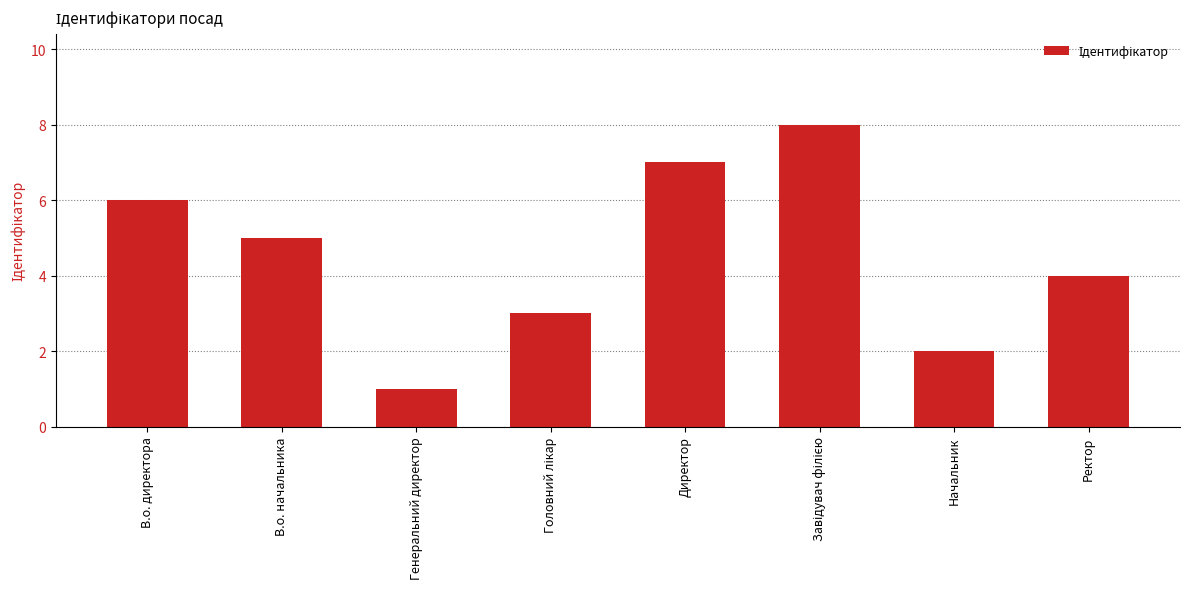

Which category has the lowest value across all series?

Генеральний директор